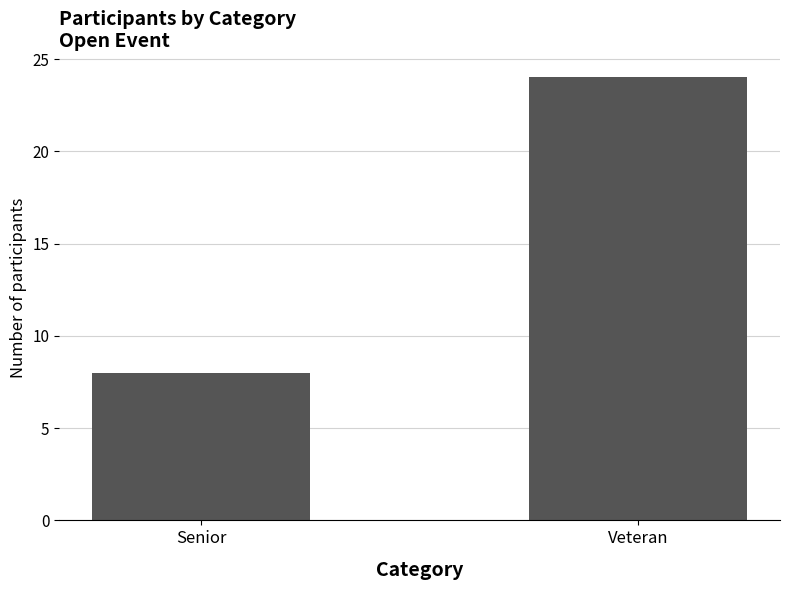

Between Senior and Veteran, which is larger?

Veteran